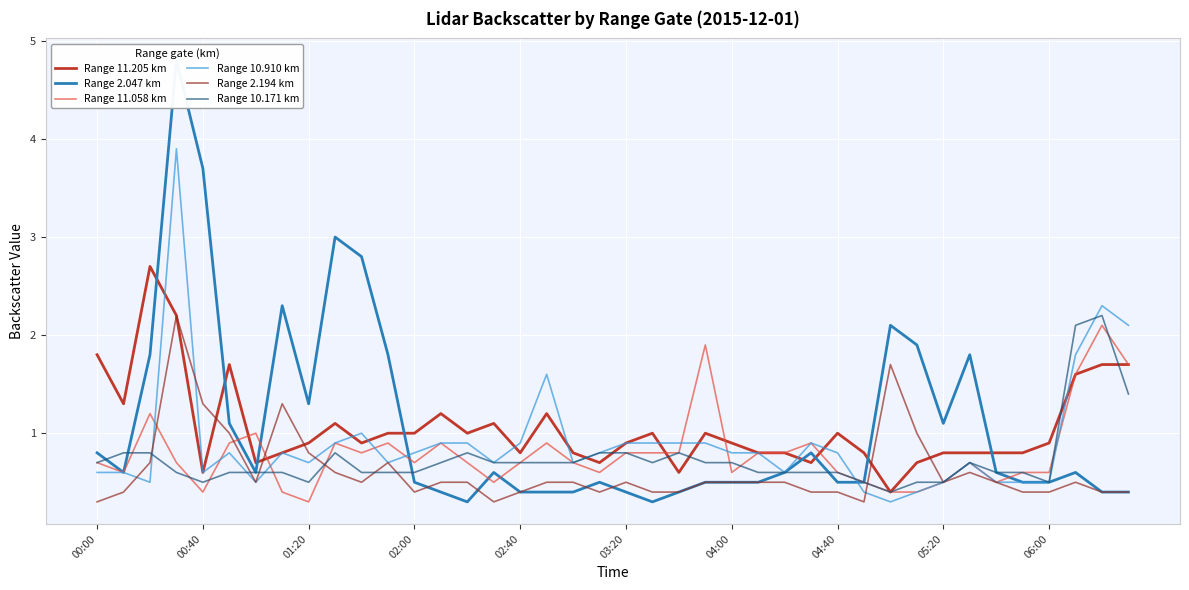

Is it true that Range 2.194 km equals 0.2 at 06:00?

False